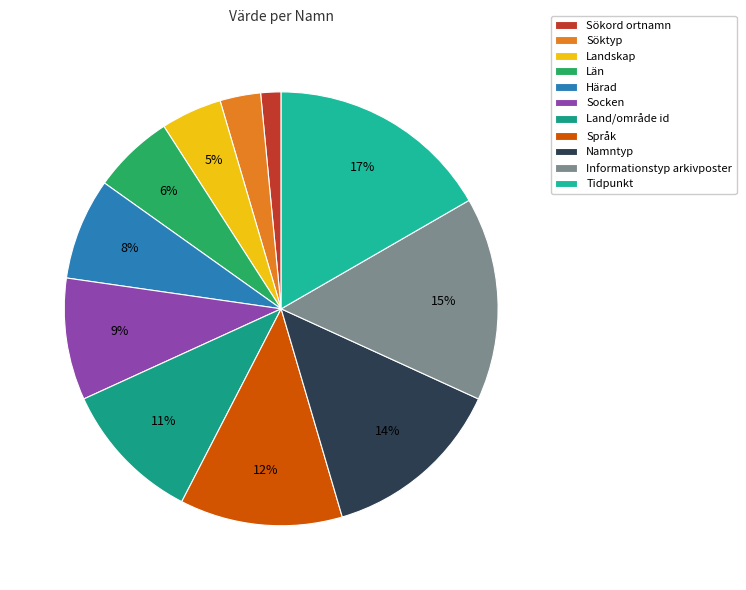

Is there a majority slice in this chart?

No